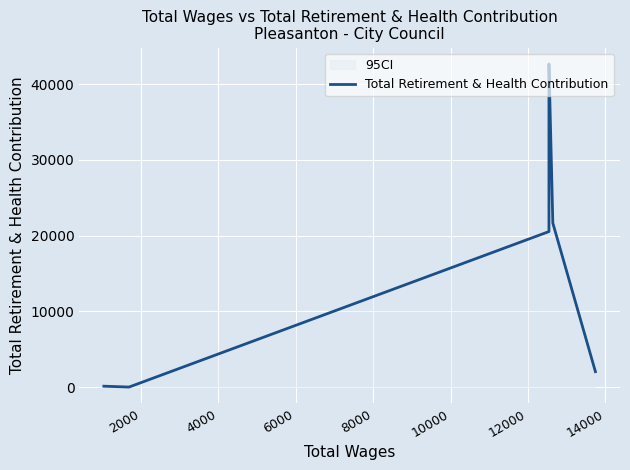

How many lines are shown in the chart?

1